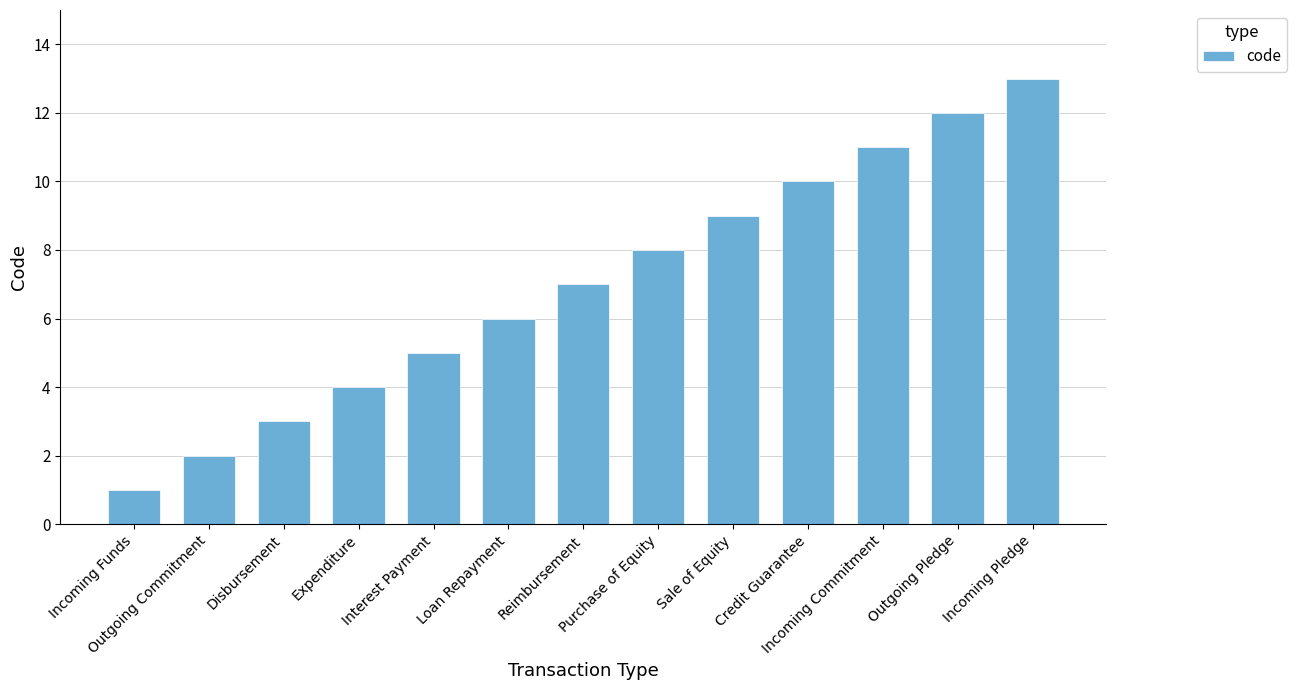

Rank the categories by value from lowest to highest.

Incoming Funds, Outgoing Commitment, Disbursement, Expenditure, Interest Payment, Loan Repayment, Reimbursement, Purchase of Equity, Sale of Equity, Credit Guarantee, Incoming Commitment, Outgoing Pledge, Incoming Pledge